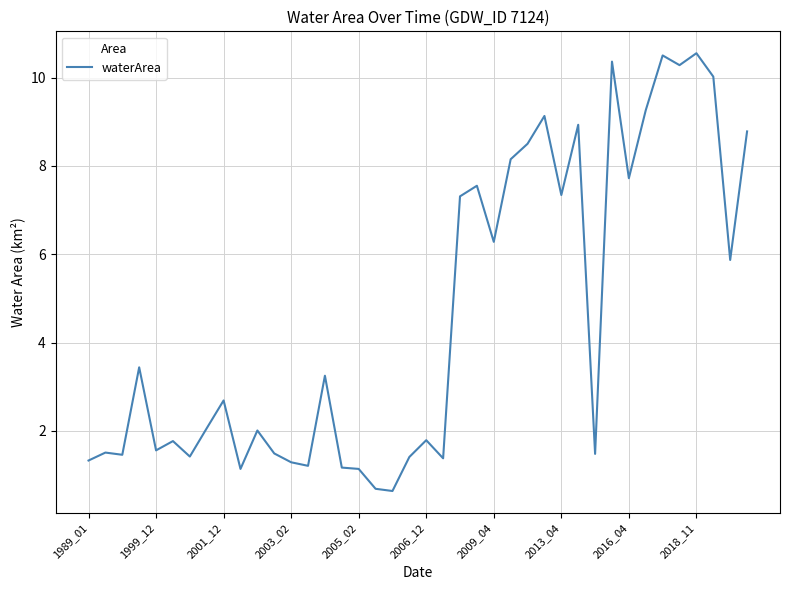

What is the smallest value displayed?

0.6